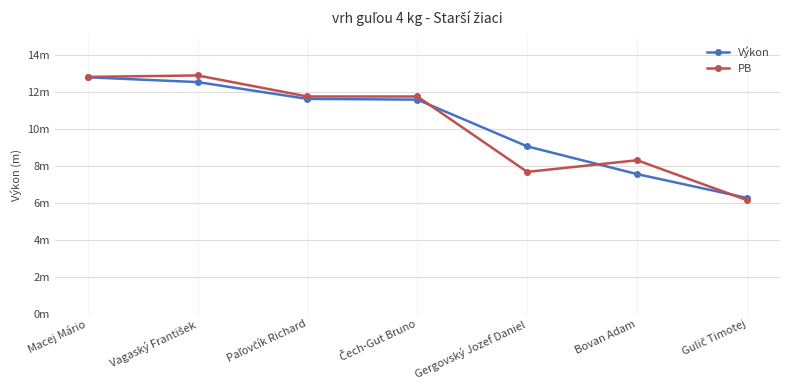

Does the chart have visible grid lines?

Yes